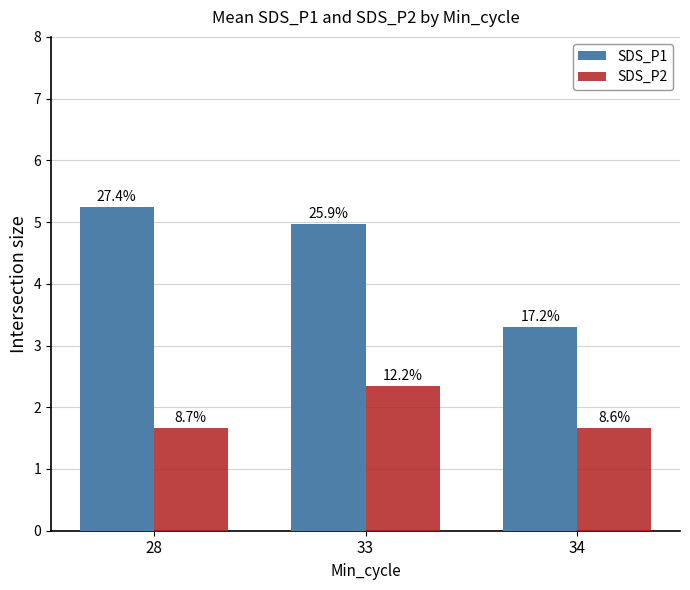

What is the greatest value displayed?

5.2